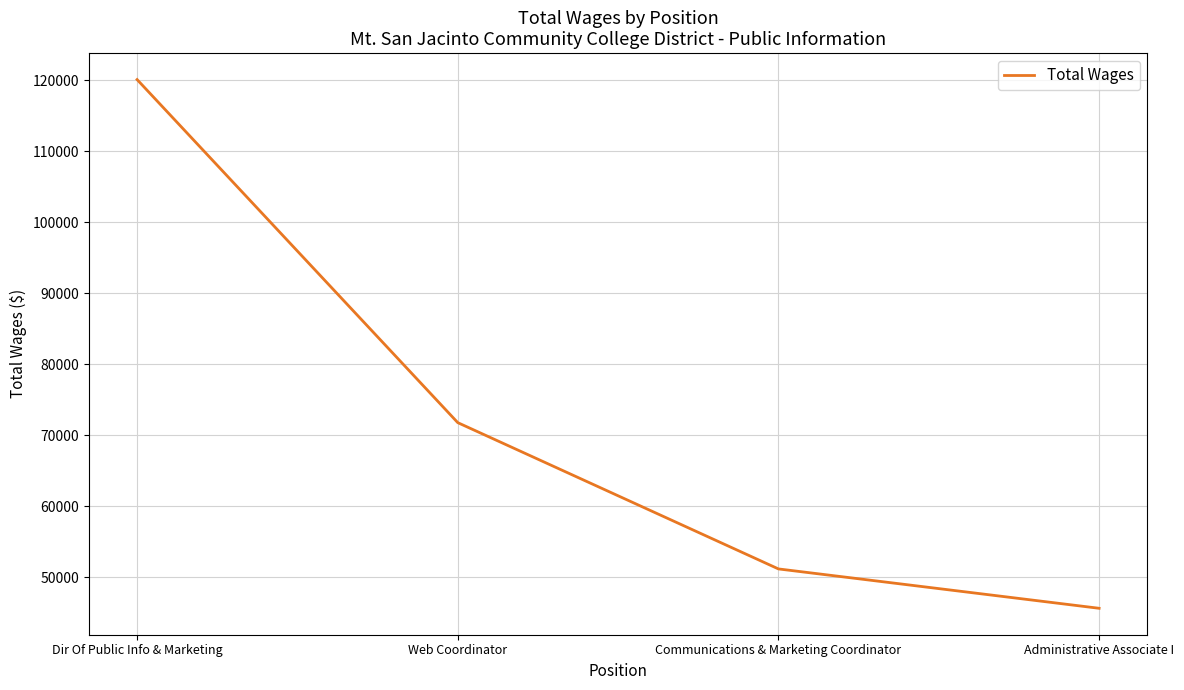

List the labels in order of value, largest first.

Dir Of Public Info & Marketing, Web Coordinator, Communications & Marketing Coordinator, Administrative Associate I